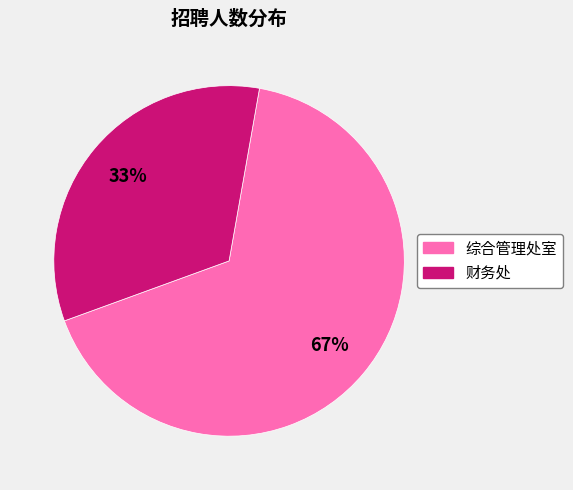

Rank the categories by value from lowest to highest.

财务处, 综合管理处室